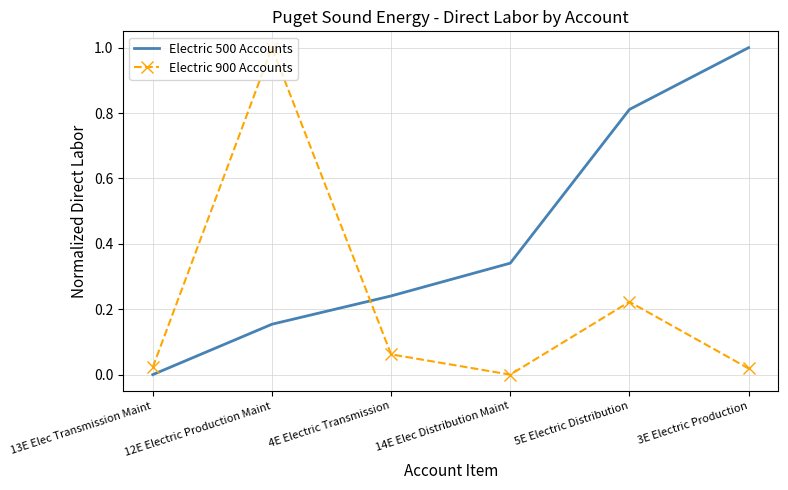

At which label does Electric 500 Accounts reach its minimum?

13E Elec Transmission Maint